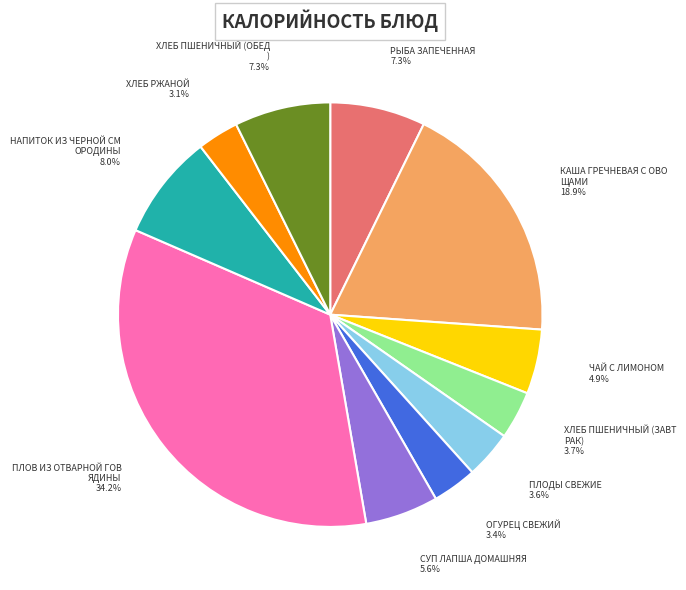

Is there a majority slice in this chart?

No